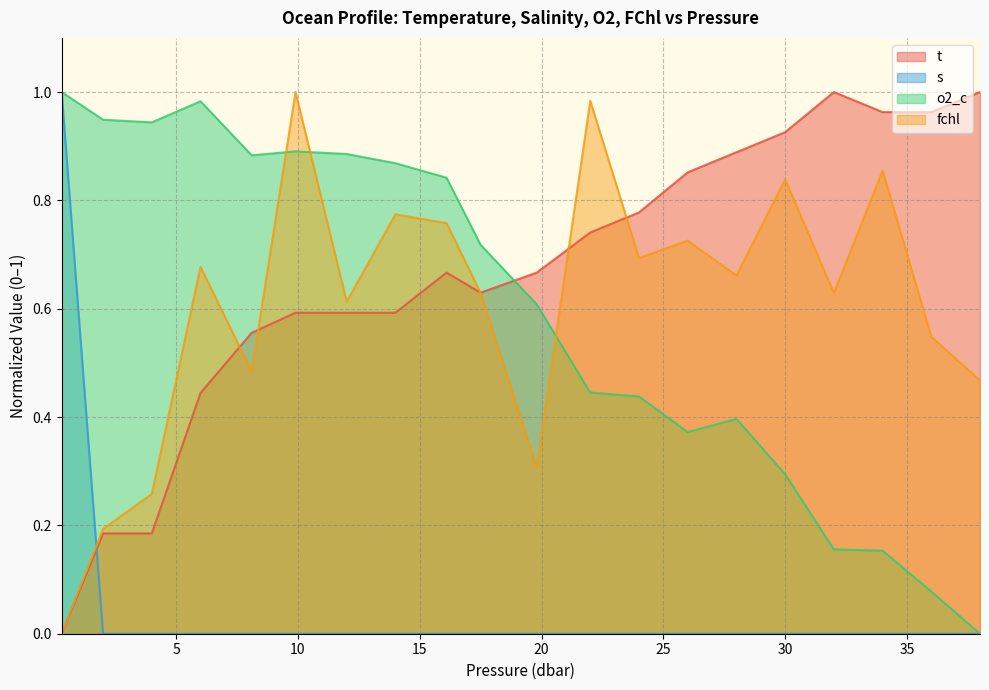

Which has a higher value, 14.0 or 28.0?

28.0